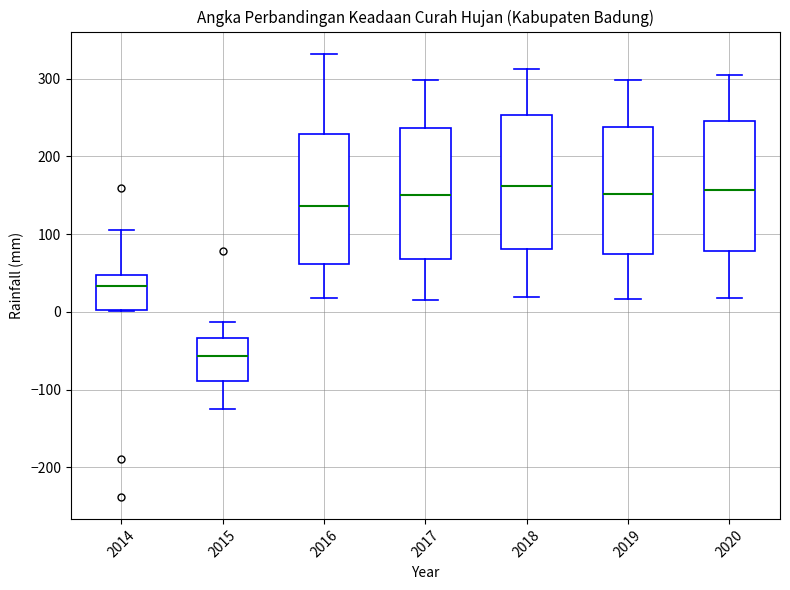

Where is the upper edge of the box at x = 2014 on the y-axis? The values are not printed on the chart, so give them approximately, as read against the axis.

50